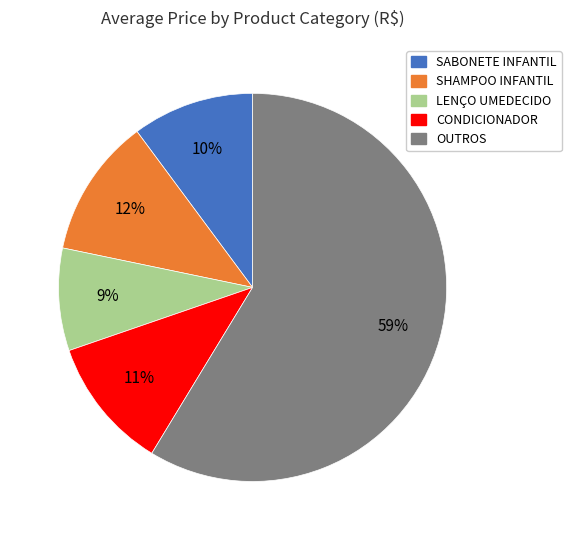

Is there any slice that represents more than half of the pie?

Yes